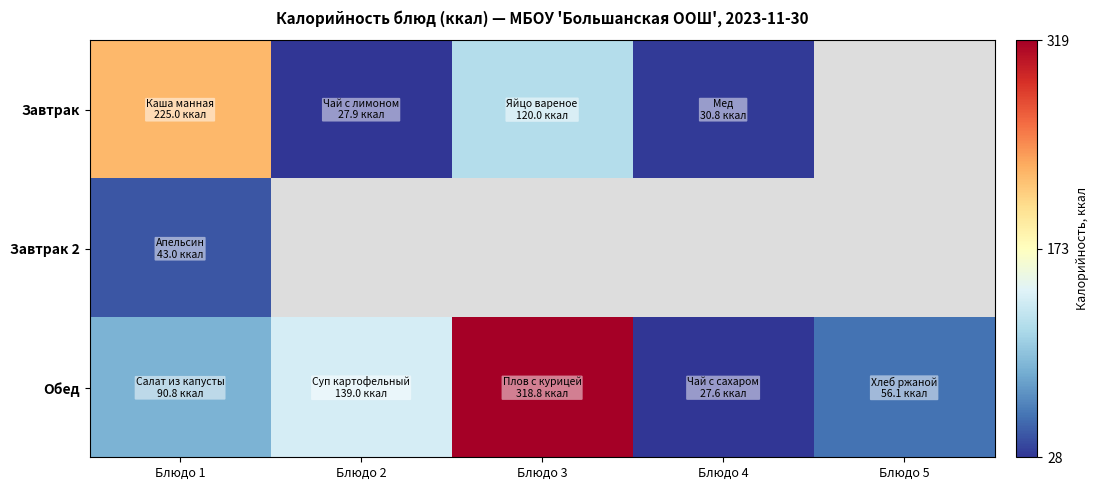

Is the value of Обед at Блюдо 1 greater than the value of Завтрак 2 at Блюдо 4?

No